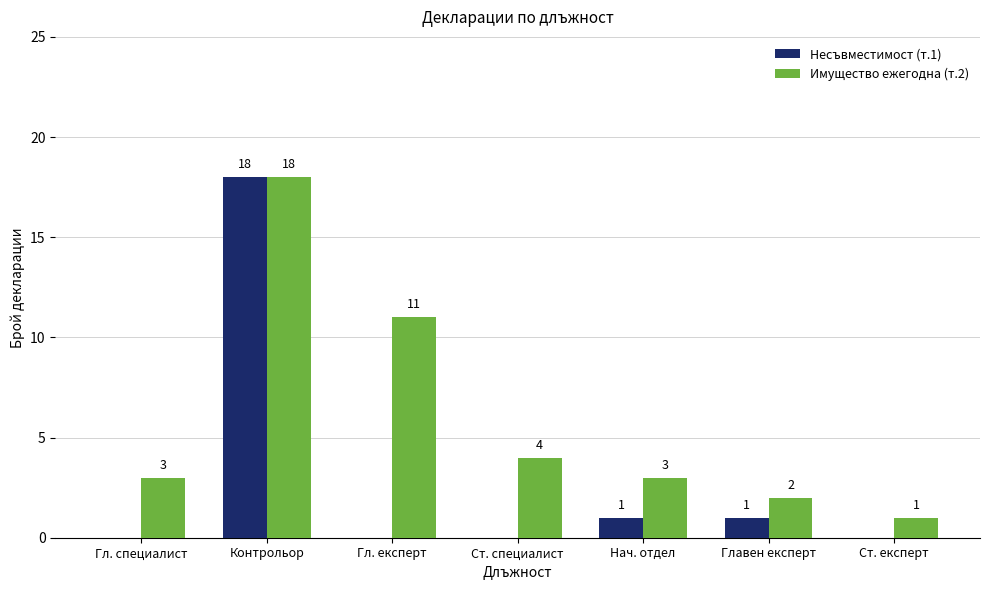

Does the chart contain stacked bars?

No